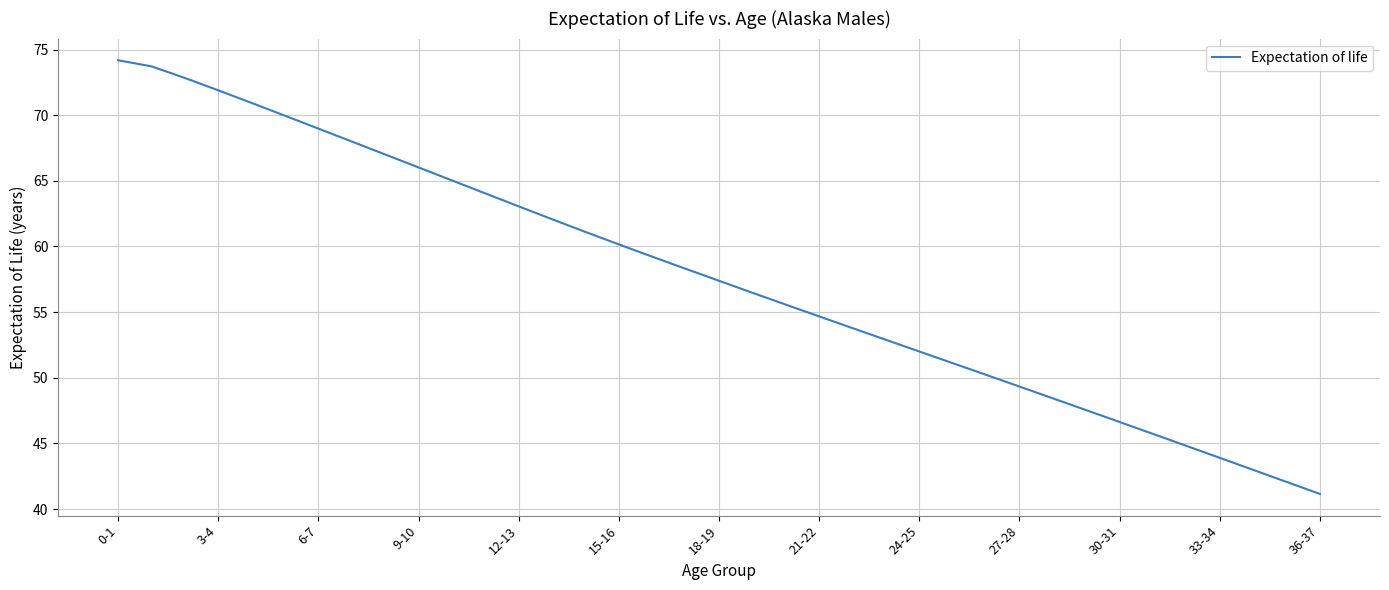

What is the difference between the maximum and minimum values?

33.0